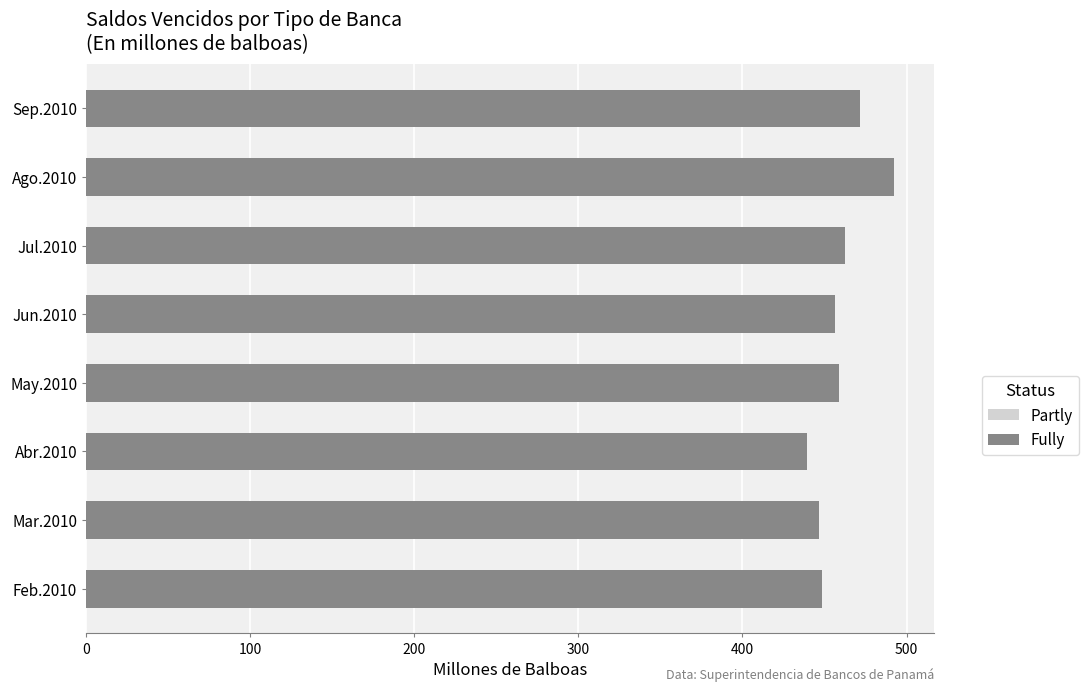

Rank the series by their maximum value, from highest to lowest.

Fully, Partly